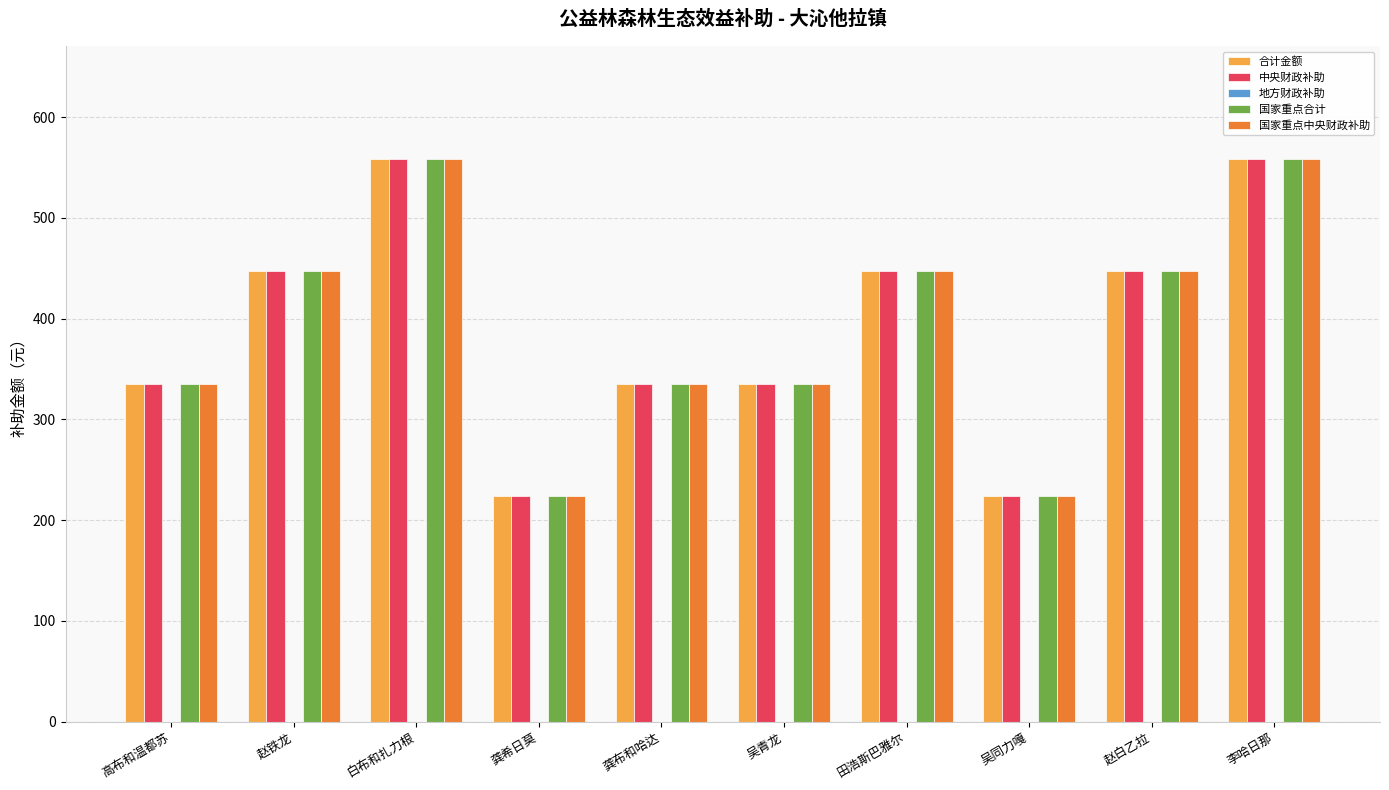

How many bars are there in each group?

4